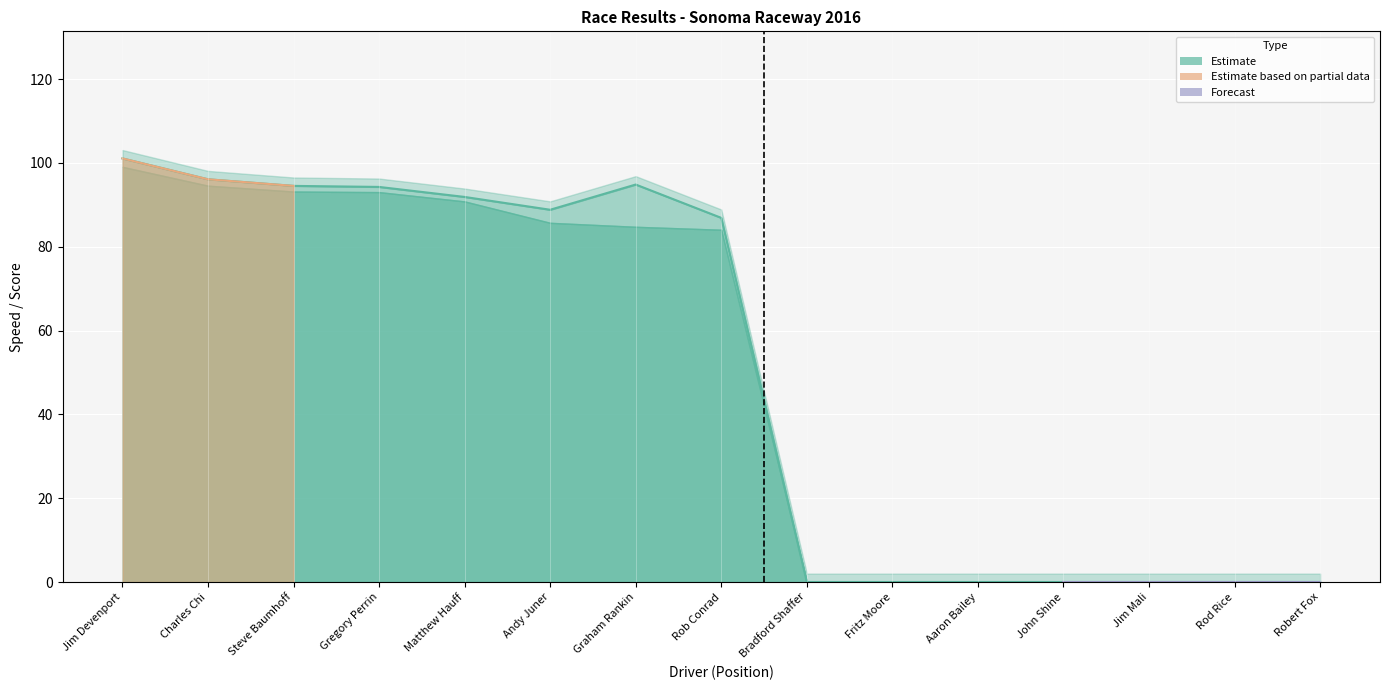

What is the change in value from Charles Chi to Steve Baumhoff?

-1.6